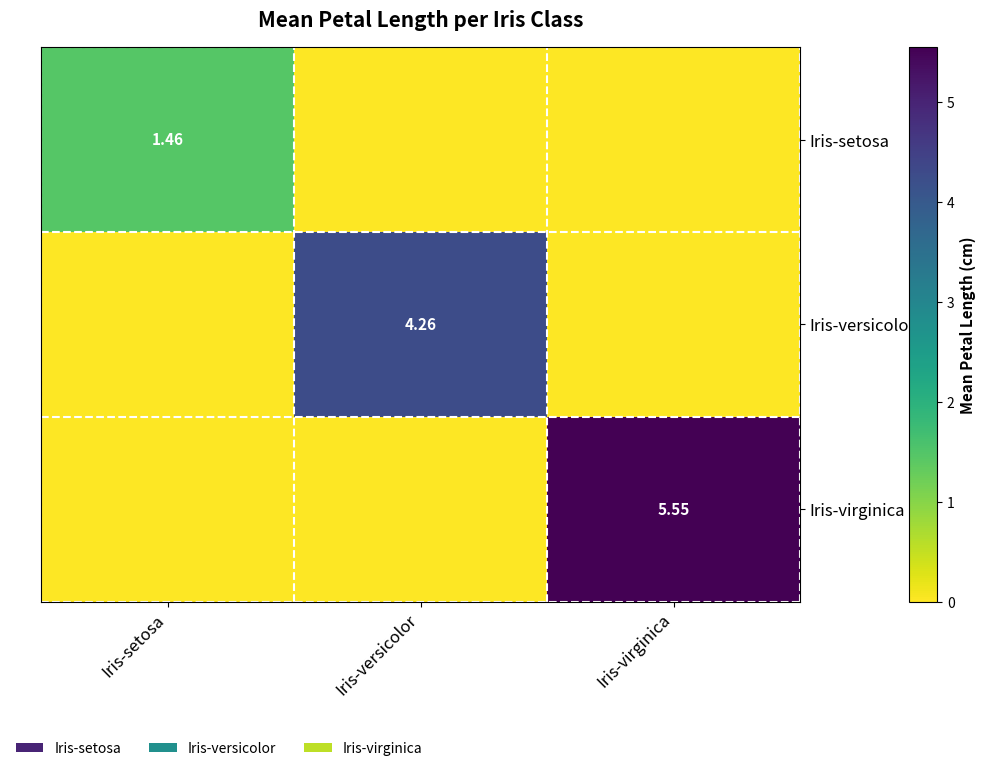

Which series has the largest range (max minus min)?

Iris-virginica